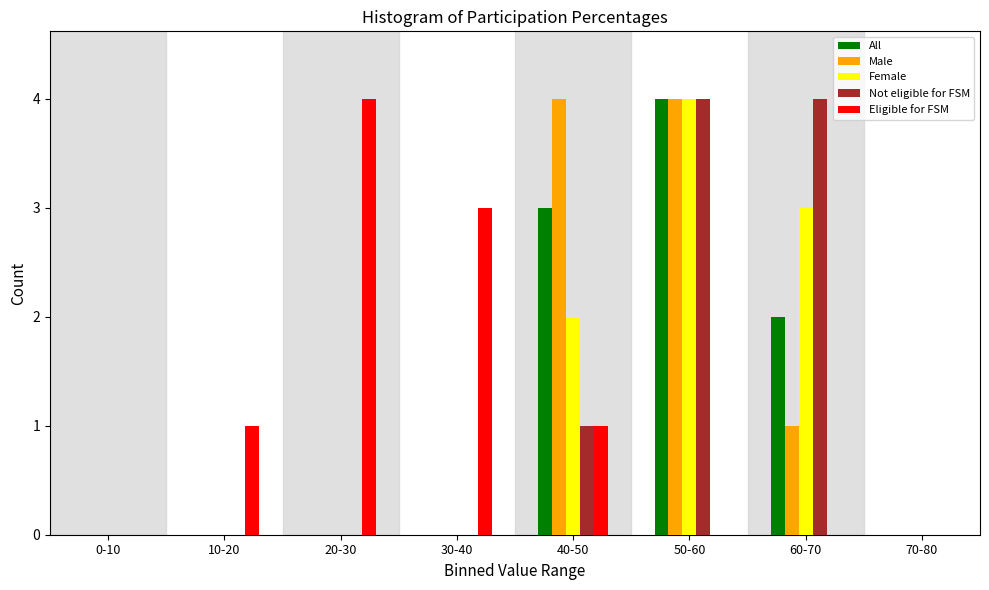

The value of All at 40-50 is 3. True or false?

True